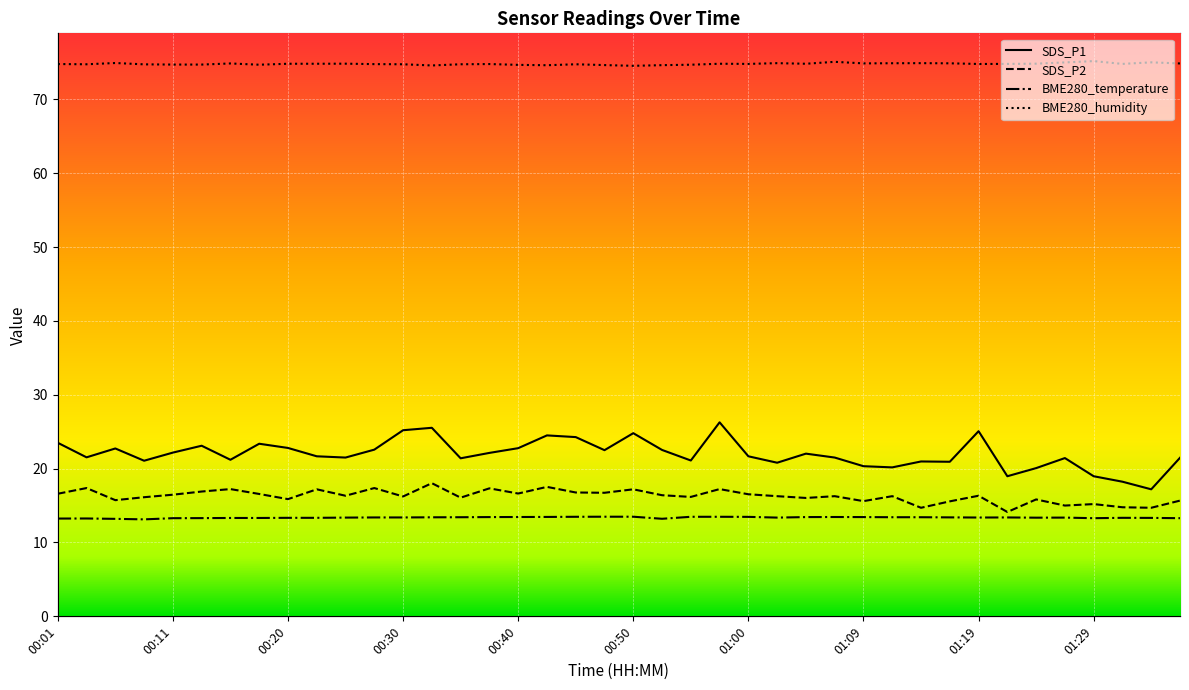

Count the number of categories in the chart.

40